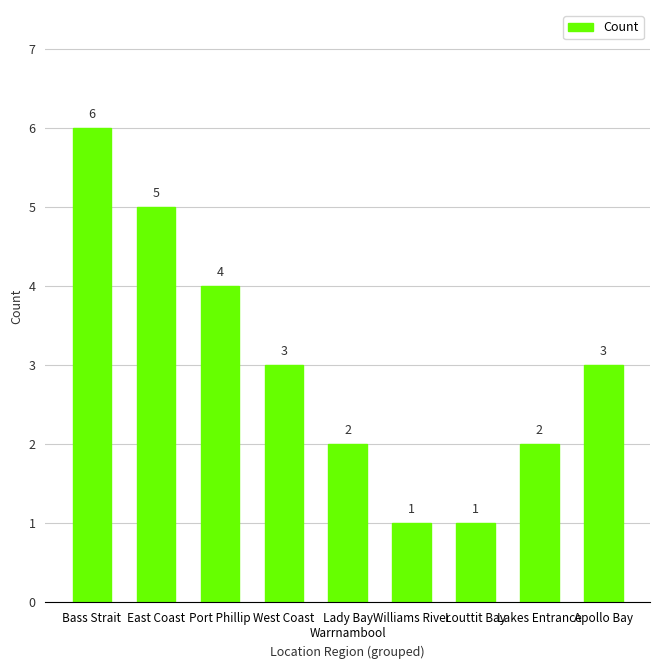

Reading left to right, extract all data points from this chart.

6	5	4	3	2	1	1	2	3